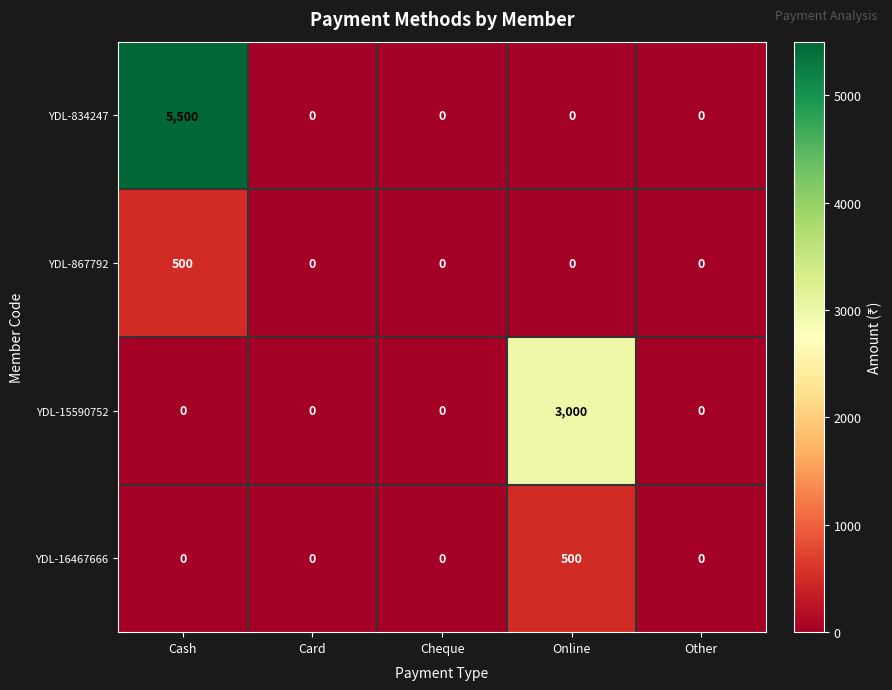

What is the sum of the YDL-834247 values at Cash and Other?

5500